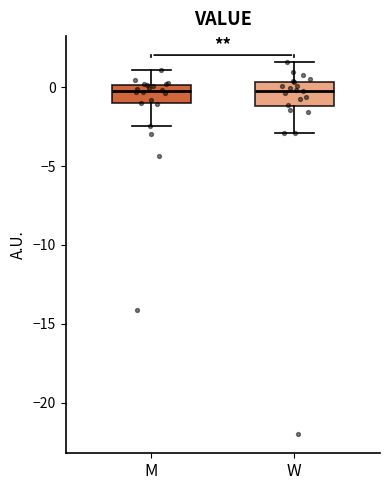

Reading left to right, read every box against the y-axis: the position of its median line, the range the box covers, and the ends of its whiskers. The values are not printed on the chart, so give them approximately, as read against the axis.

M: median 0.0 (just below the box's upper edge), box -1.0 to 0.0, whiskers -2.5 to 1.0
W: median 0.0, box -1.0 to 0.5, whiskers -3.0 to 1.5